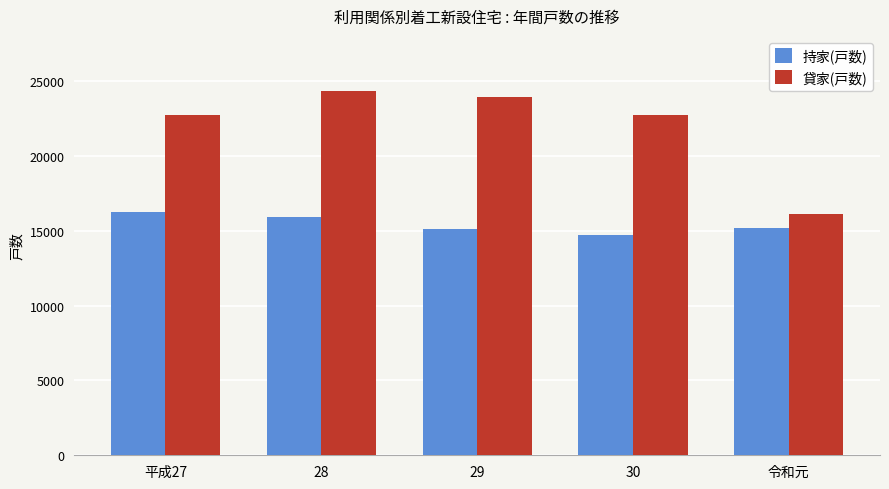

List the series in order of their peak value, lowest first.

持家(戸数), 貸家(戸数)